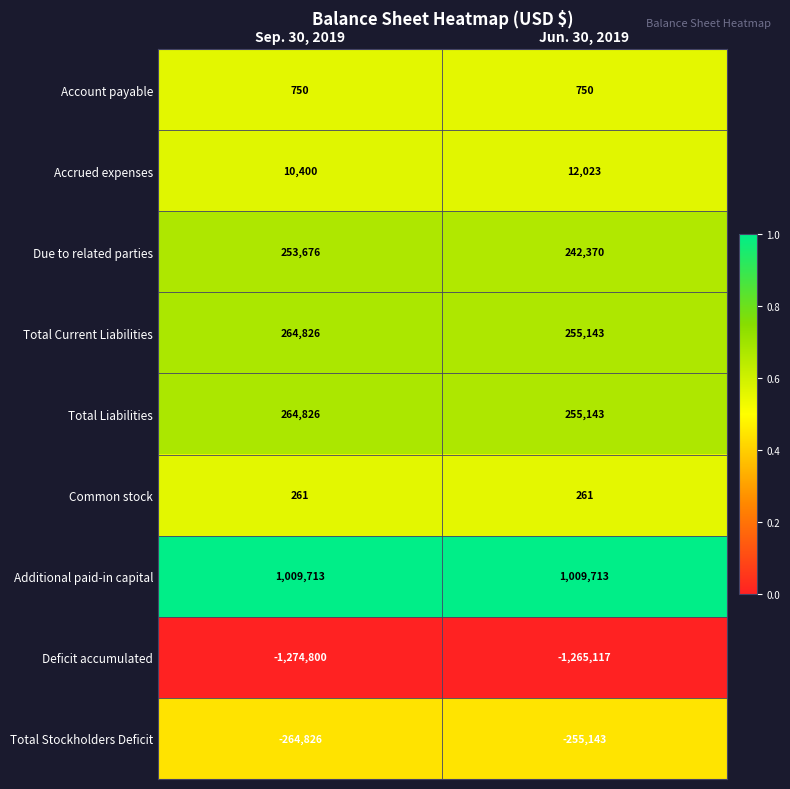

What is the difference between the Total Stockholders Deficit values at Sep. 30, 2019 and Jun. 30, 2019?

9683